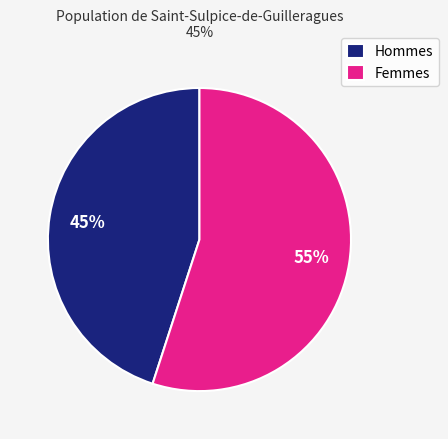

What percentage is the Hommes slice, to the nearest percent?

45%